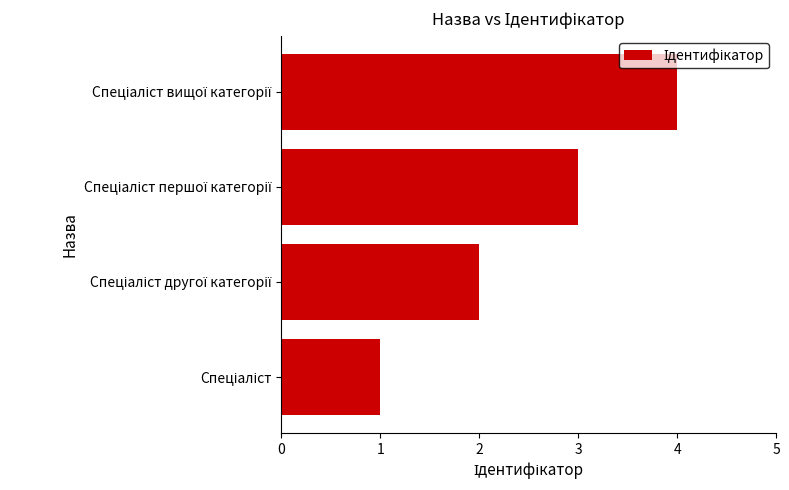

How many bars are there in total?

4